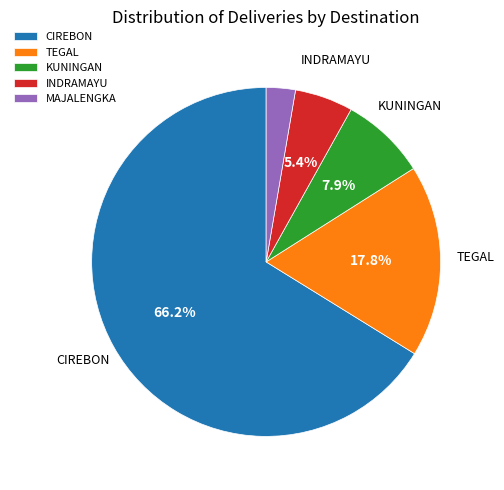

What is the largest slice in the pie chart?

CIREBON